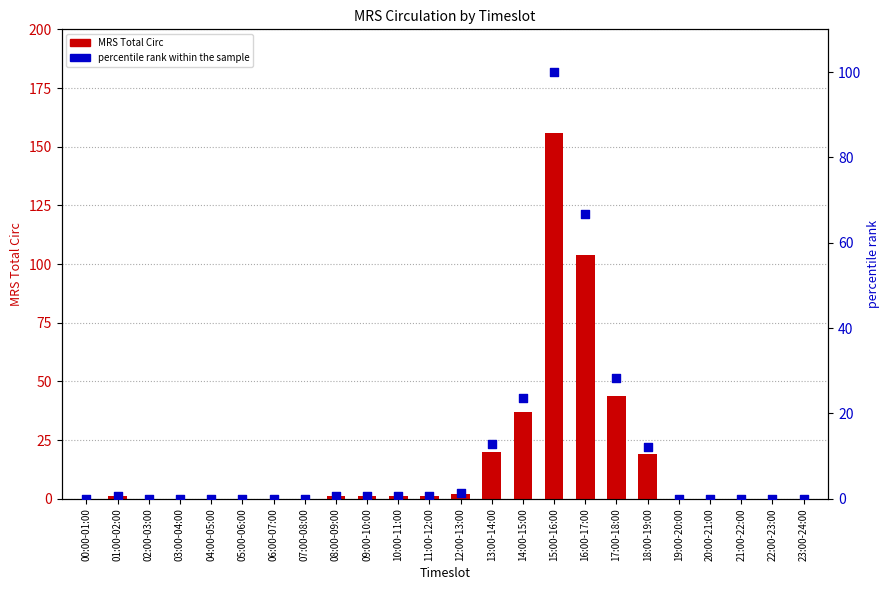

Which series reaches the minimum Y coordinate?

MRS Total Circ